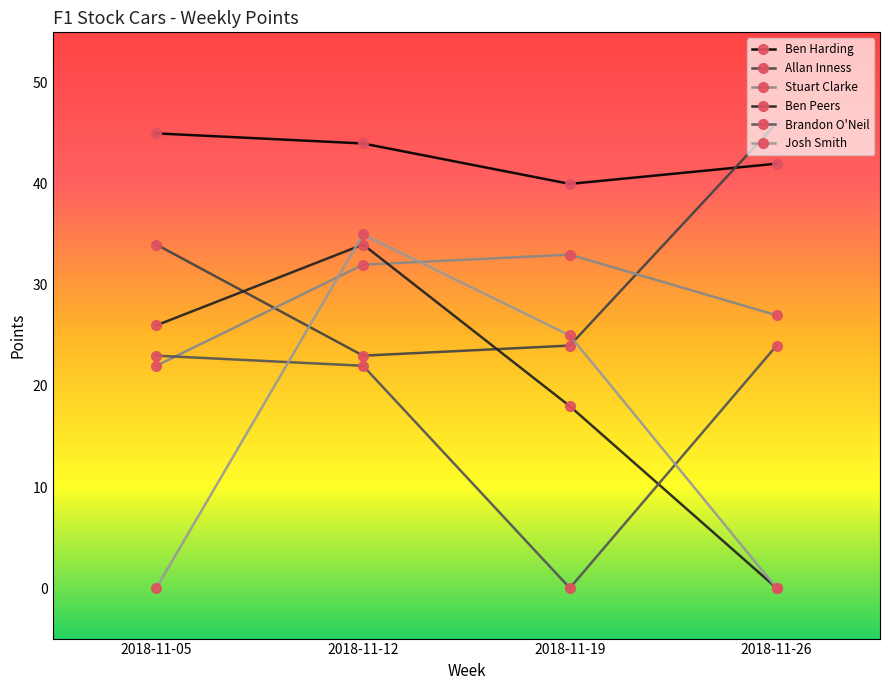

Between 2018-11-05 and 2018-11-19, which is larger?

2018-11-05